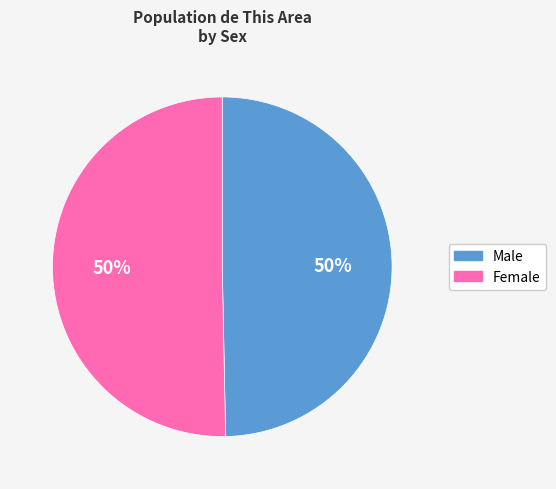

True or false: Female accounts for 35% of the total.

False